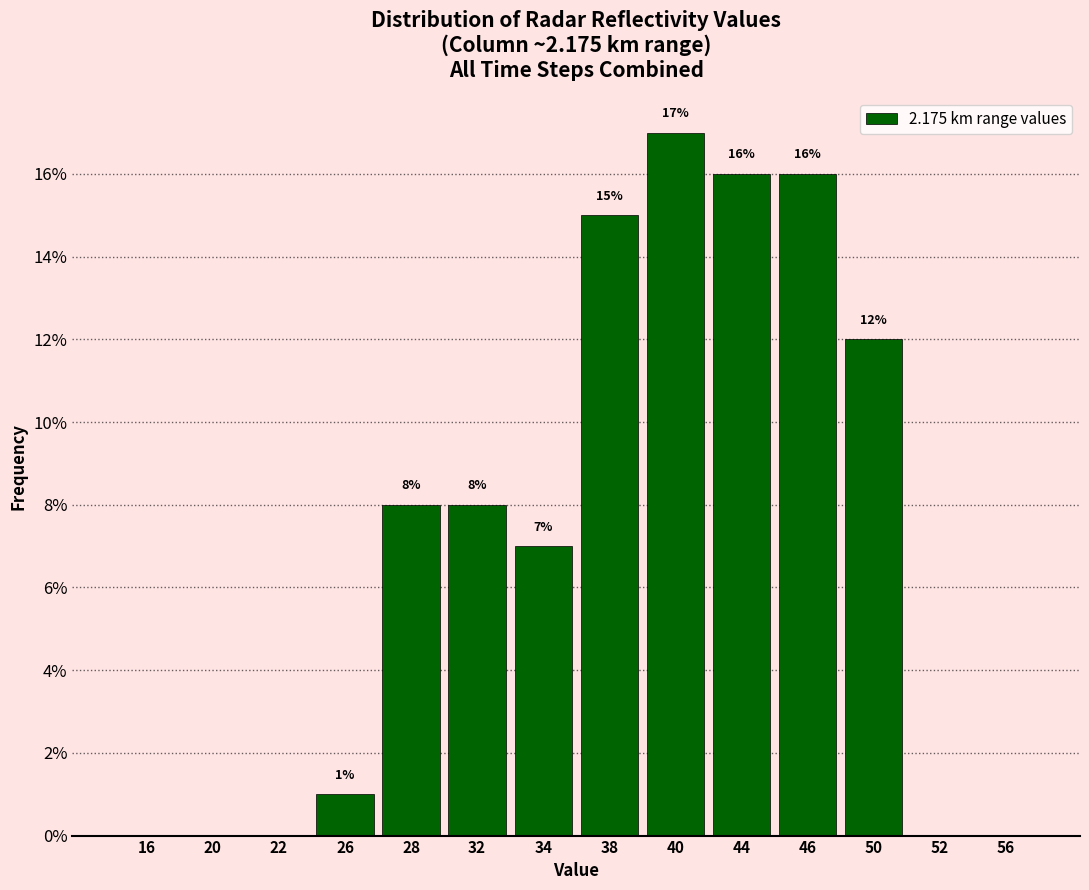

Reading right to left, transcribe all the data shown in this chart.

56=0.0	52=0.0	50=12.0	46=16.0	44=16.0	40=17.0	38=15.0	34=7.0	32=8.0	28=8.0	26=1.0	22=0.0	20=0.0	16=0.0